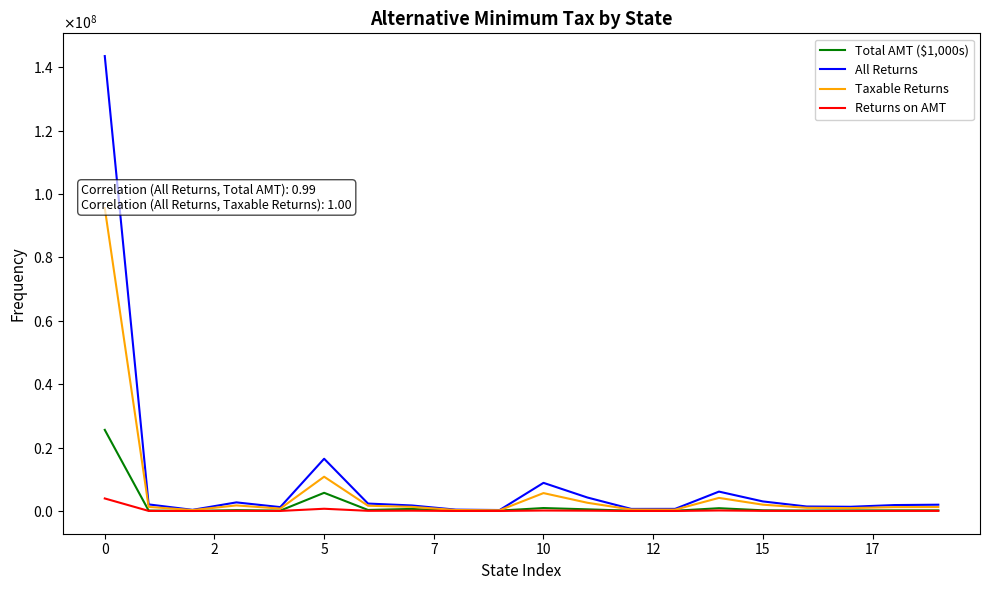

The Returns on AMT series shows 10999 at 13. True or false?

True